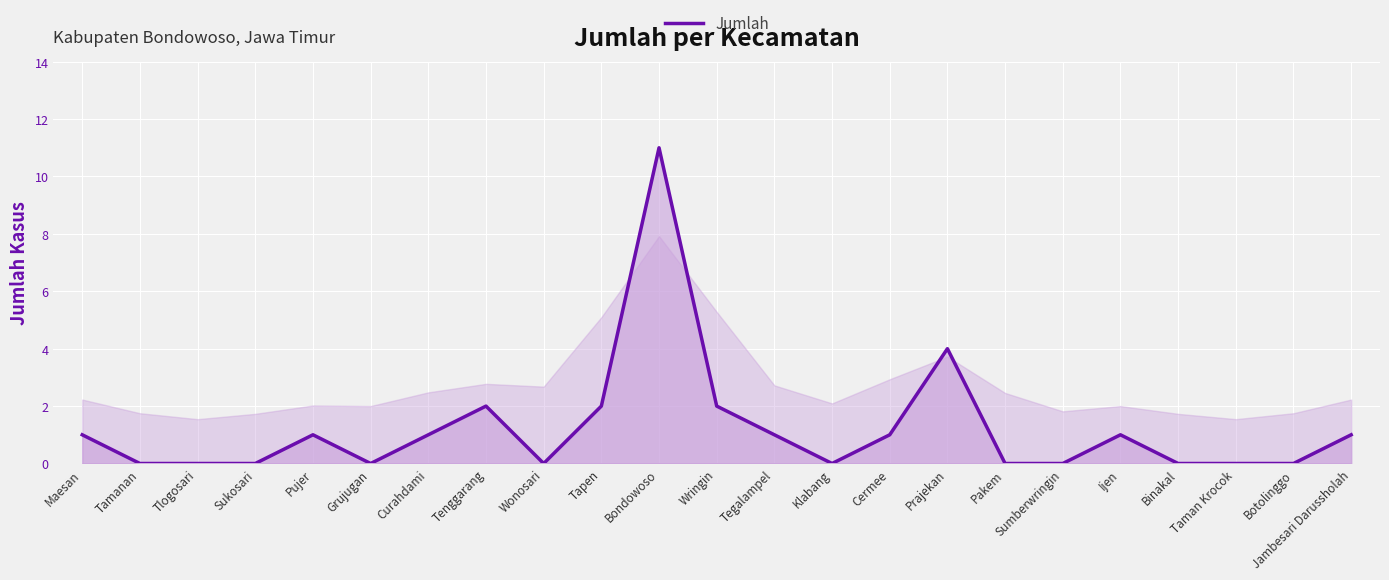

True or false: the data shows 3 at Tapen.

False